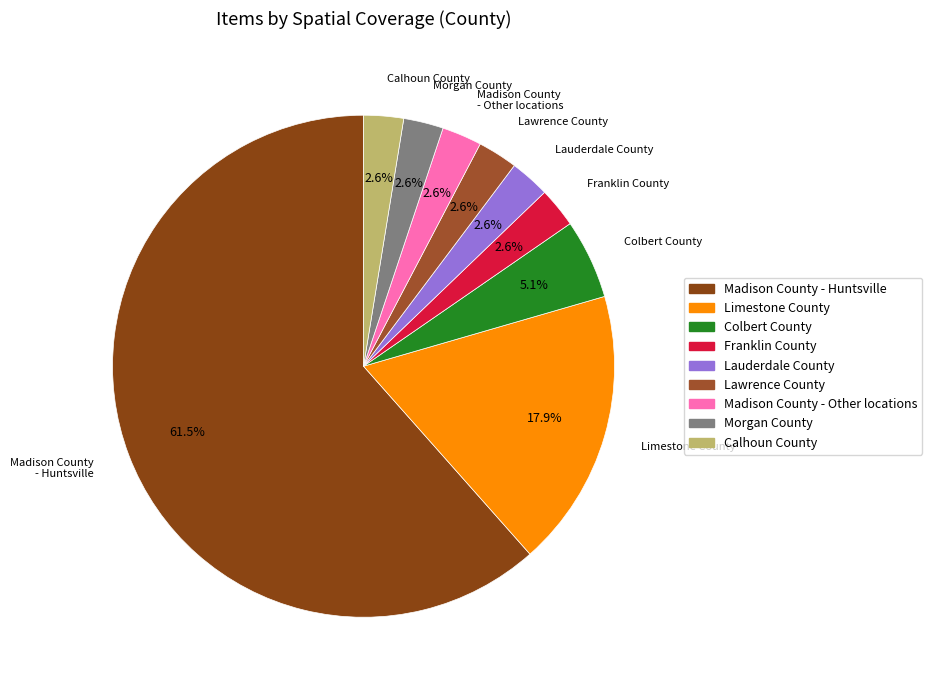

How many slices are in this pie chart?

9